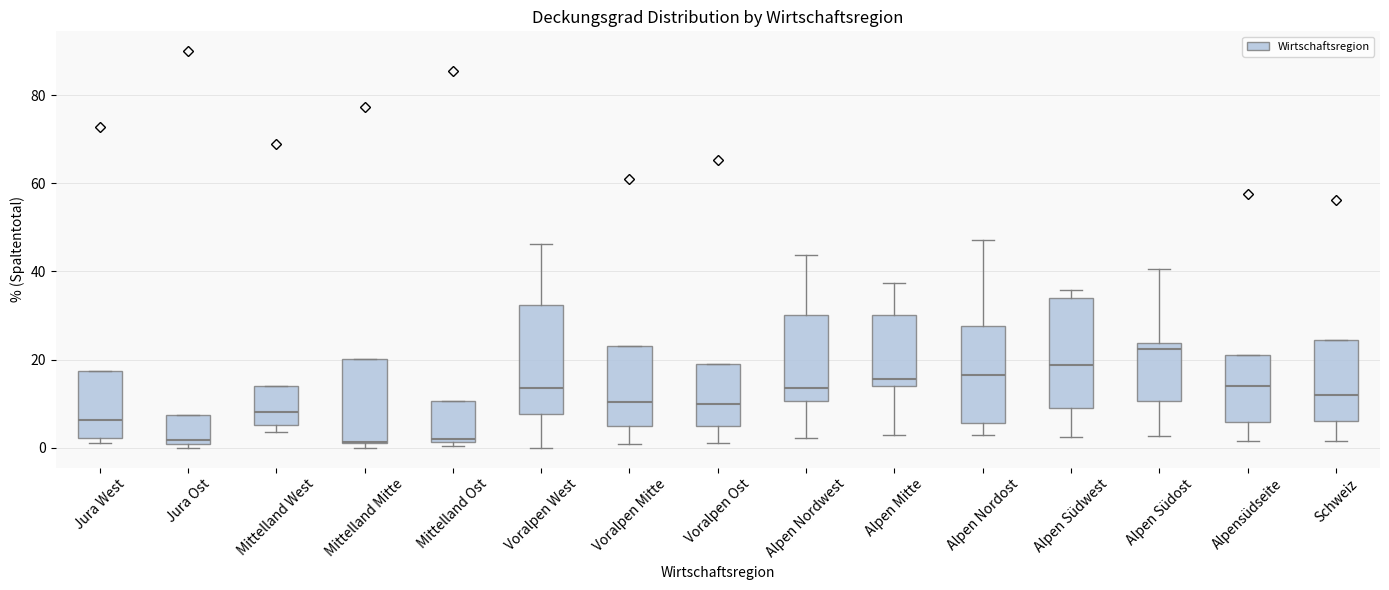

Which box's median line is the highest?

Alpen Südost